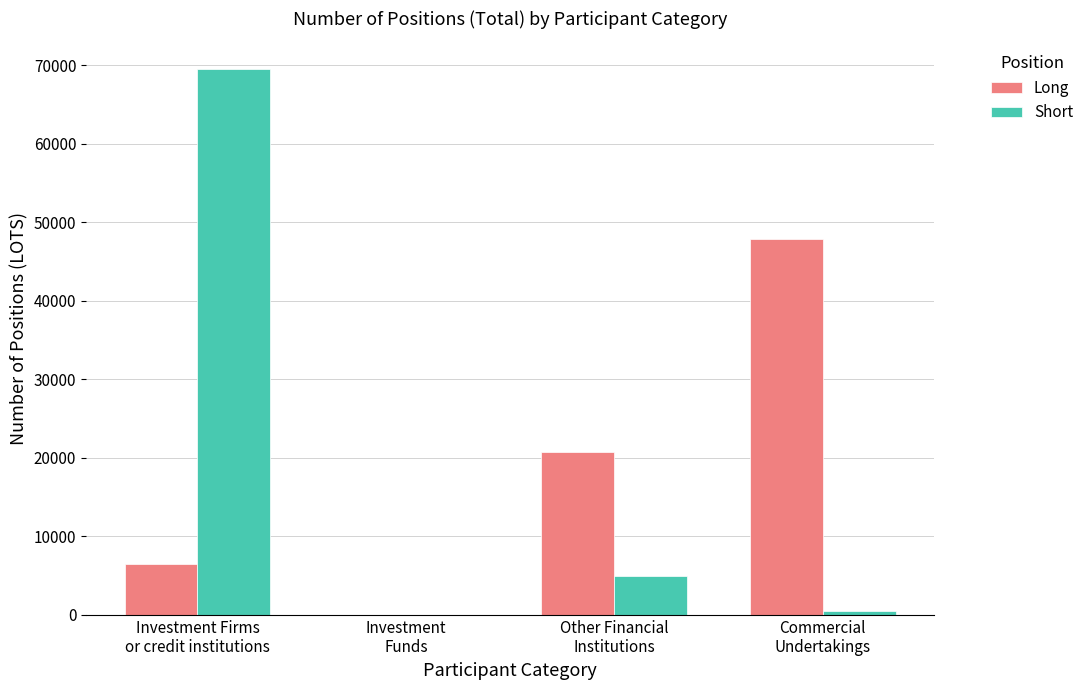

Reading right to left, list all the values displayed in this chart.

Long: 47896	20721	0	6445
Short: 549	4935	0	69586